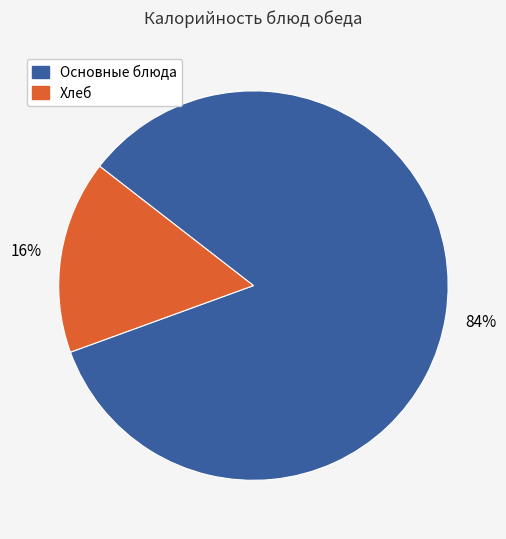

Does any single category account for the majority?

Yes